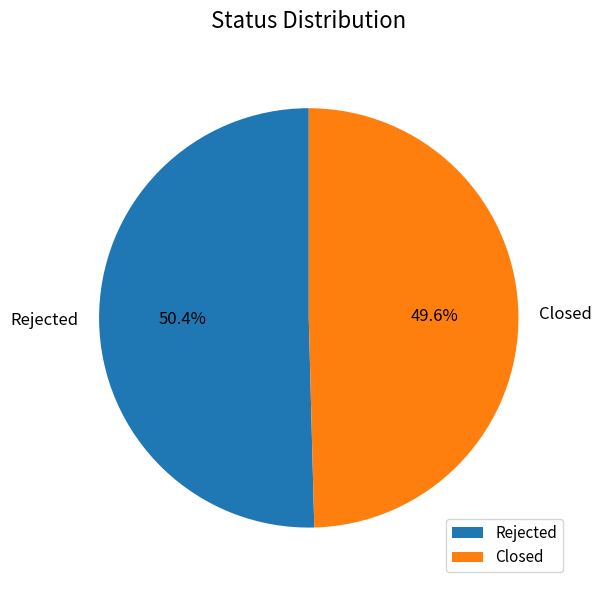

Is there a majority slice in this chart?

Yes